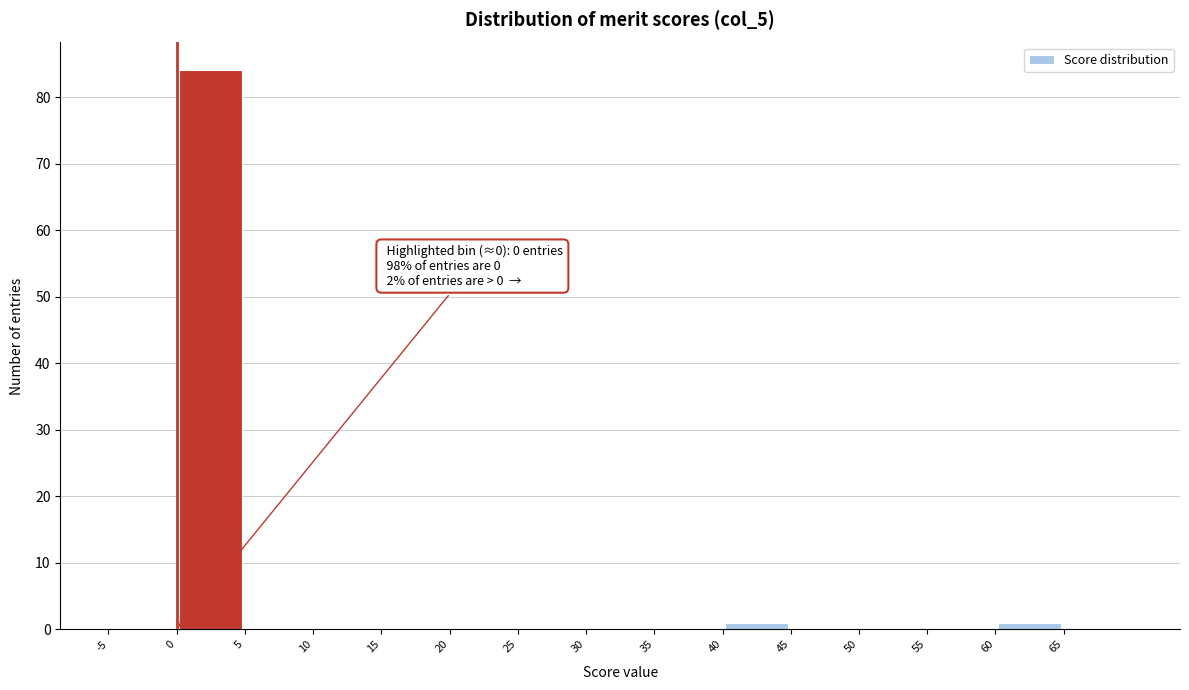

Over which range of the x-axis is the bar tallest?

0 to 5